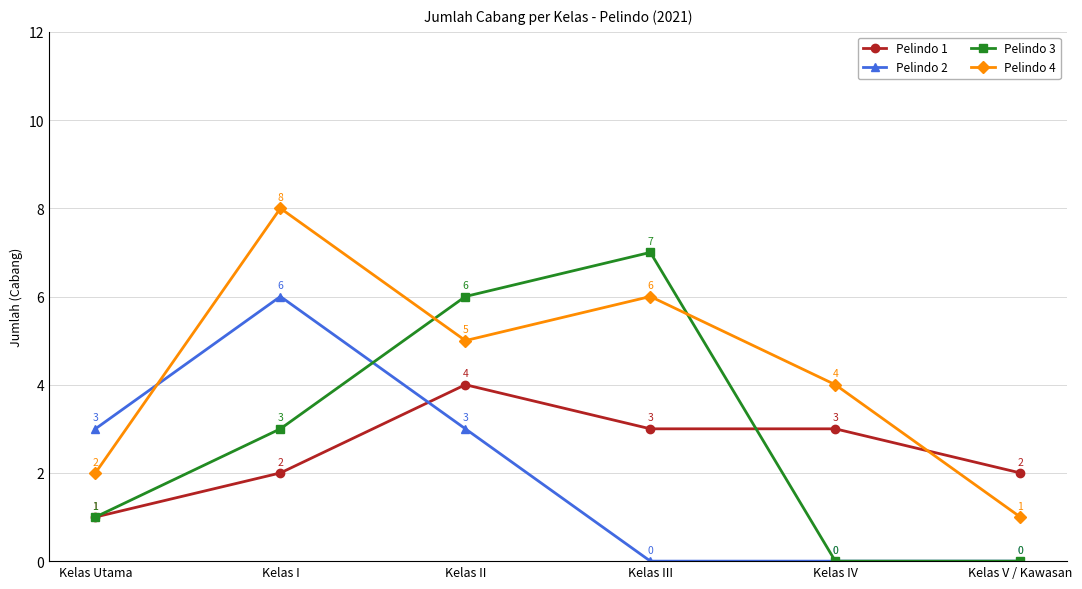

Is this an area chart (filled region under the line)?

No